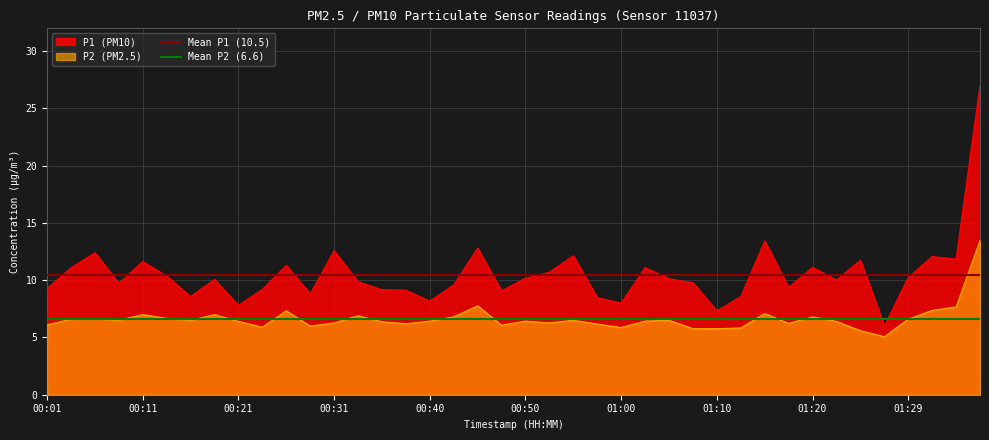

What is the sum of all Mean P1 (10.5) values?

21.0